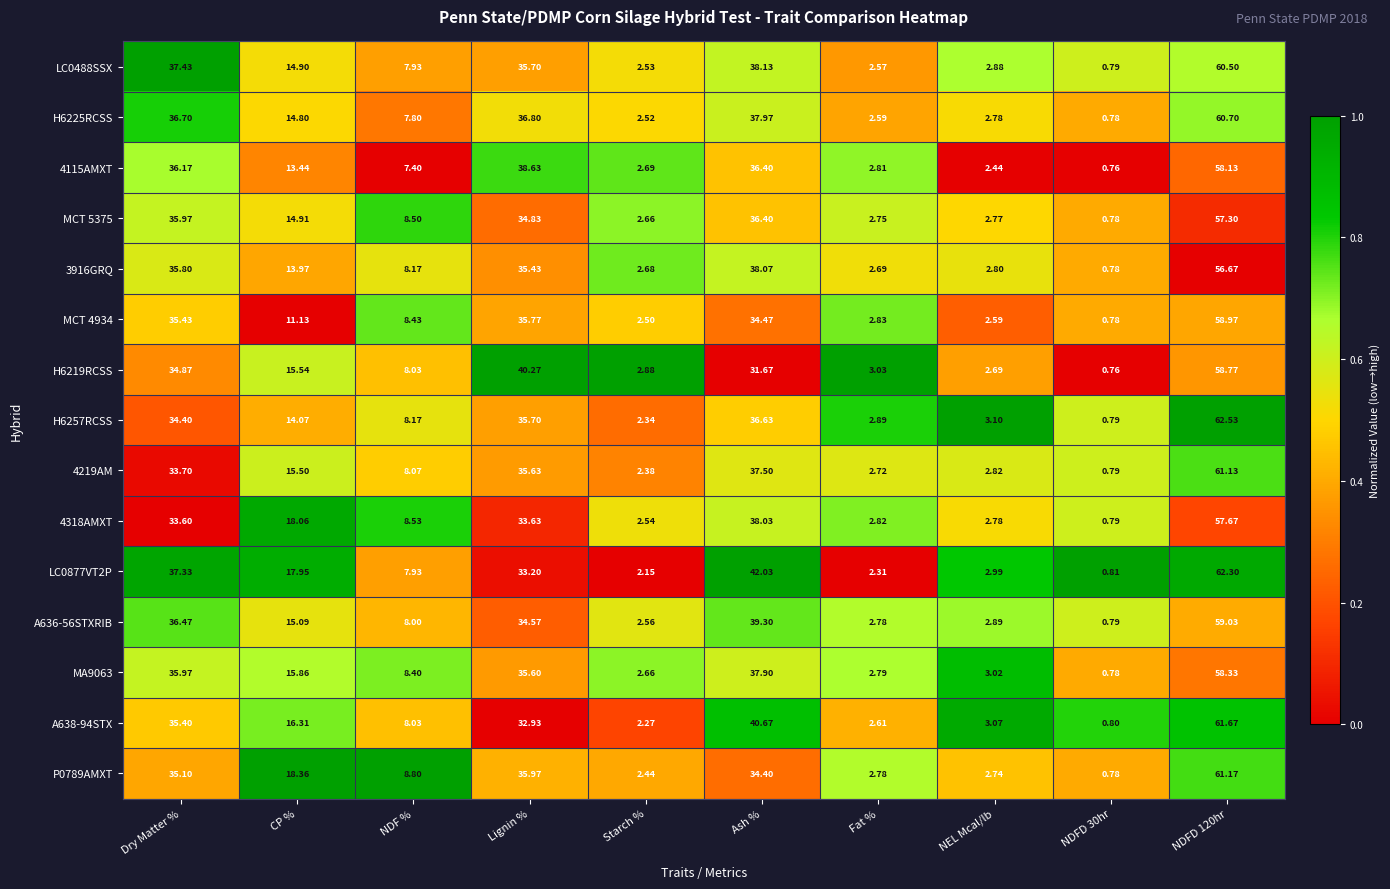

Which series has the largest range (max minus min)?

H6257RCSS